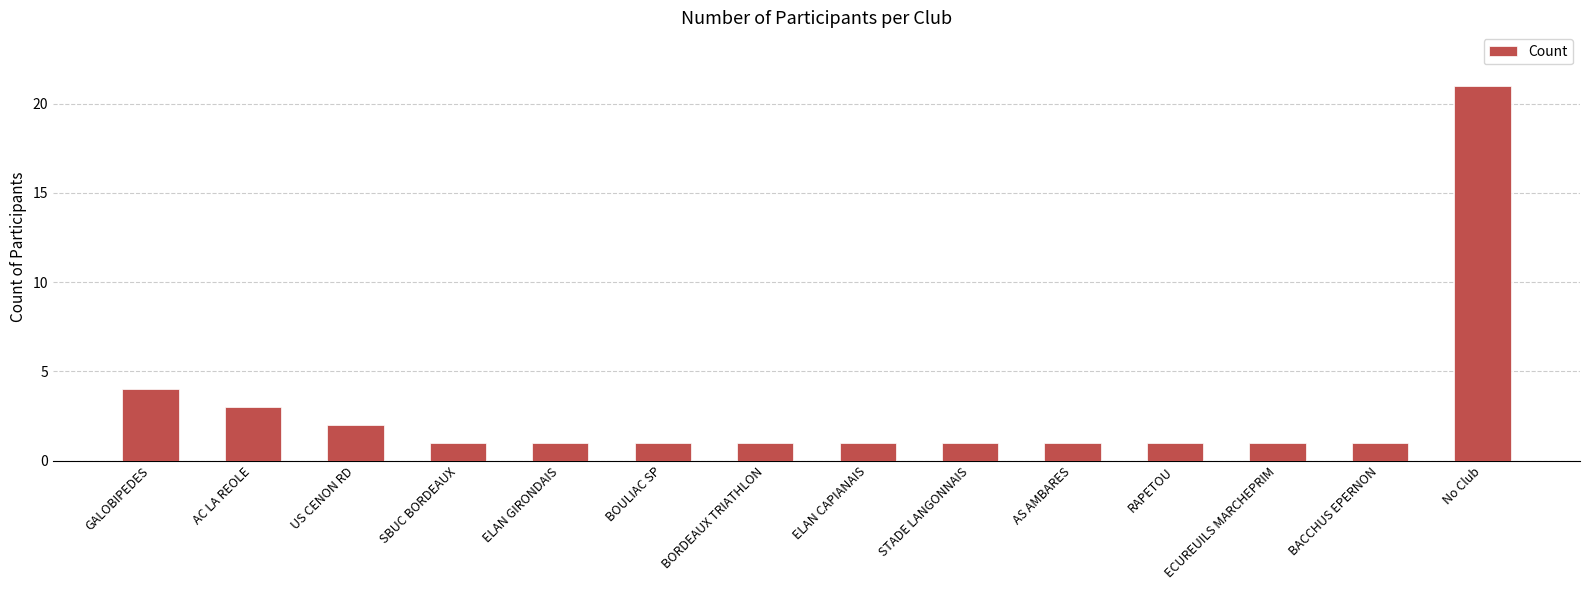

What is the sum of the values at No Club and ELAN CAPIANAIS?

22